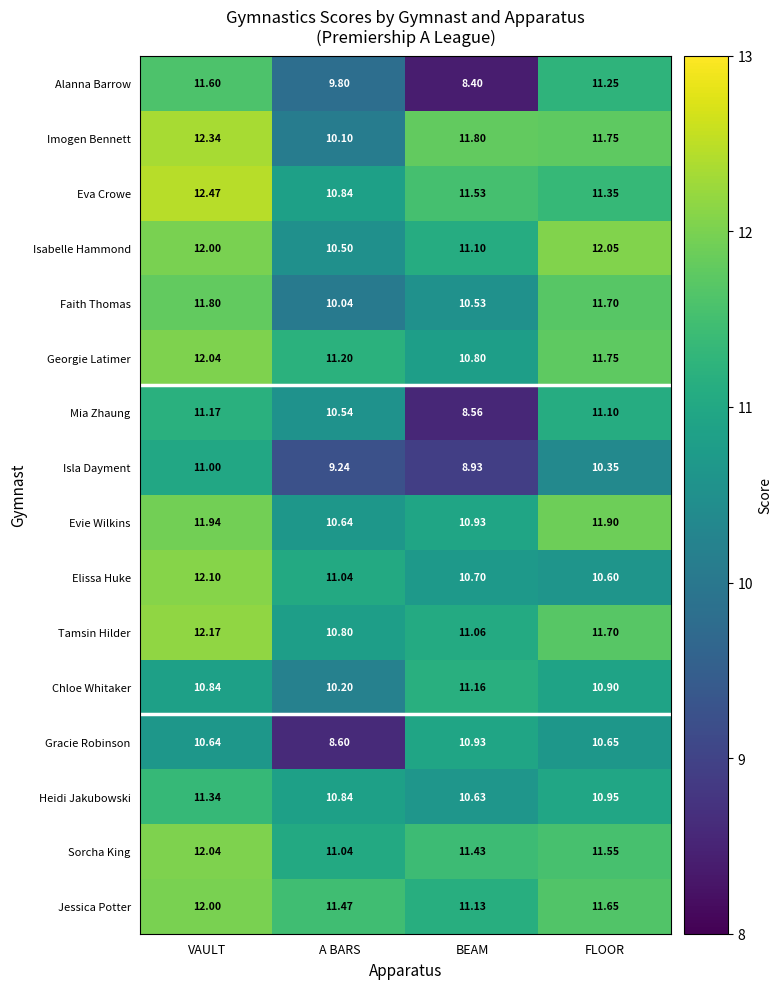

Which category has the highest value across all series?

VAULT